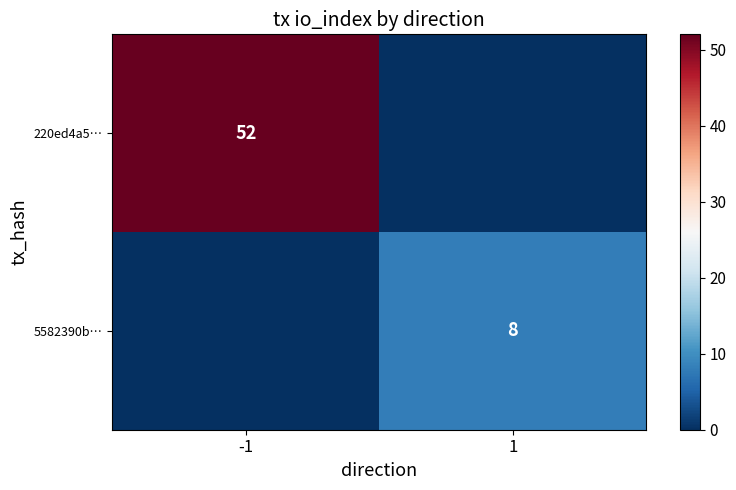

The value of 220ed4a5… at -1 is 52. True or false?

True